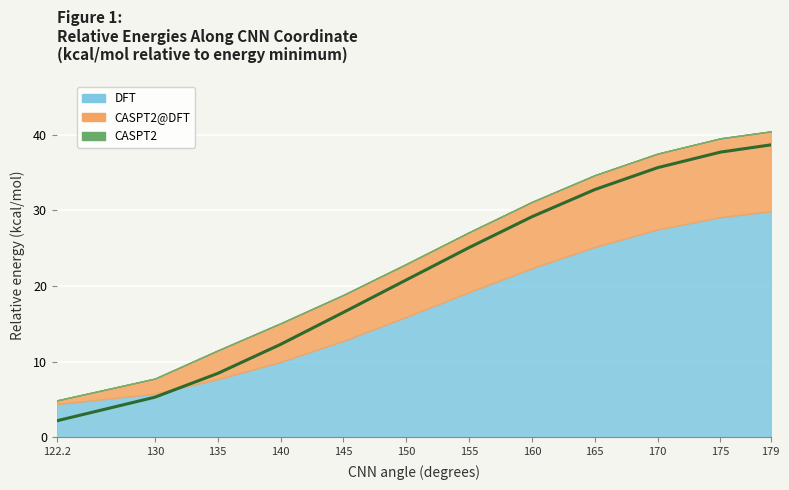

What is the greatest value displayed?

40.4